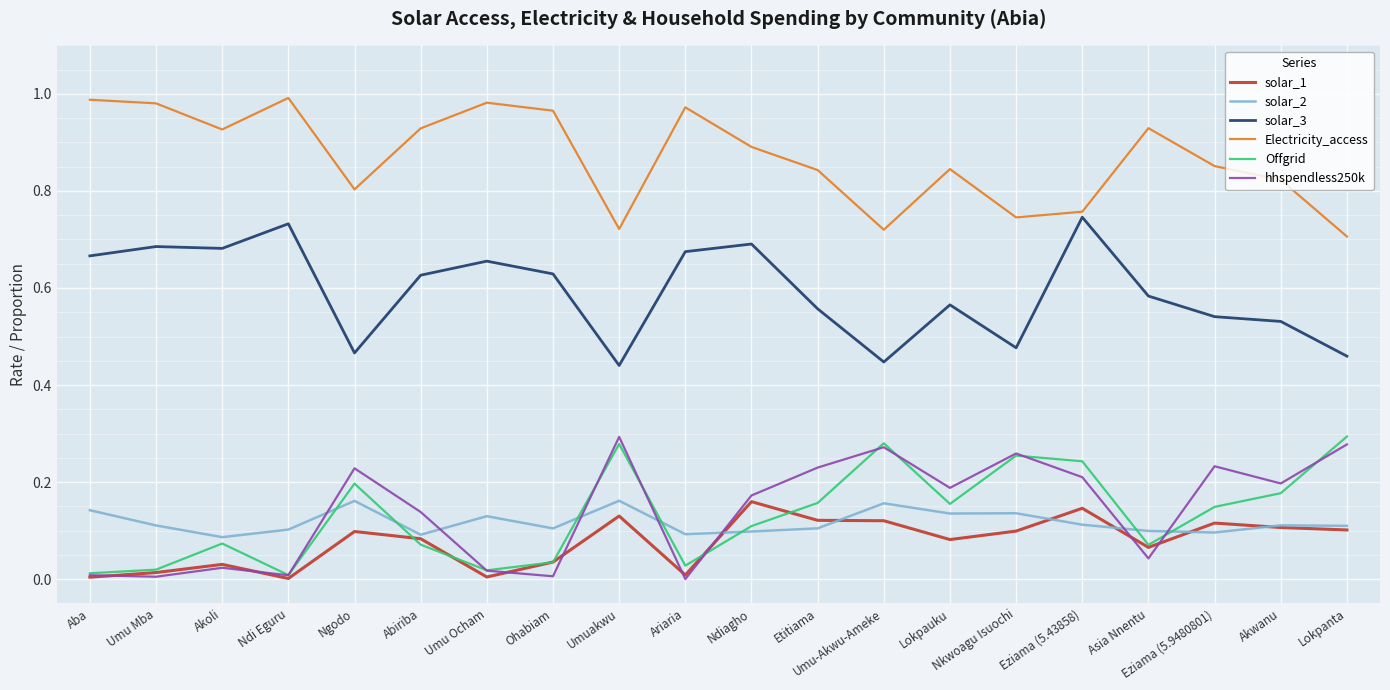

True or false: Electricity_access and solar_2 cross at least once.

False